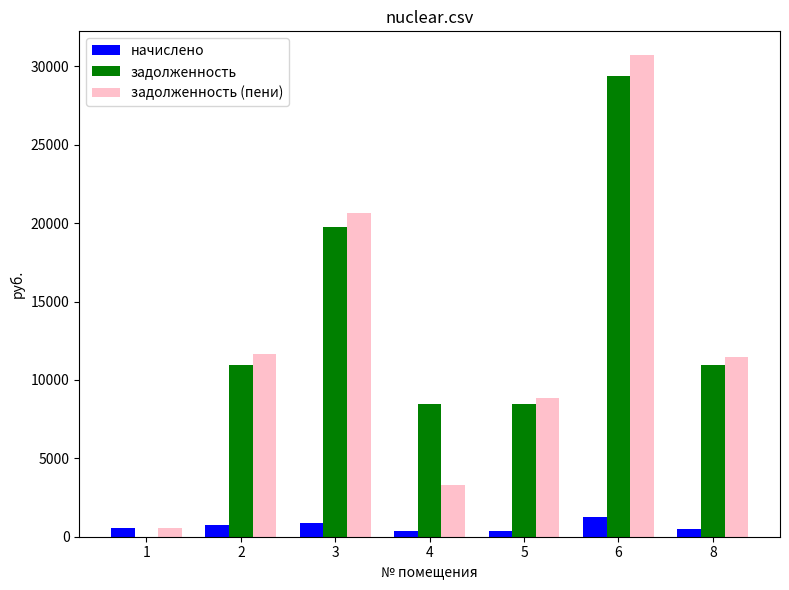

Which series has the widest spread of values?

задолженность (пени)